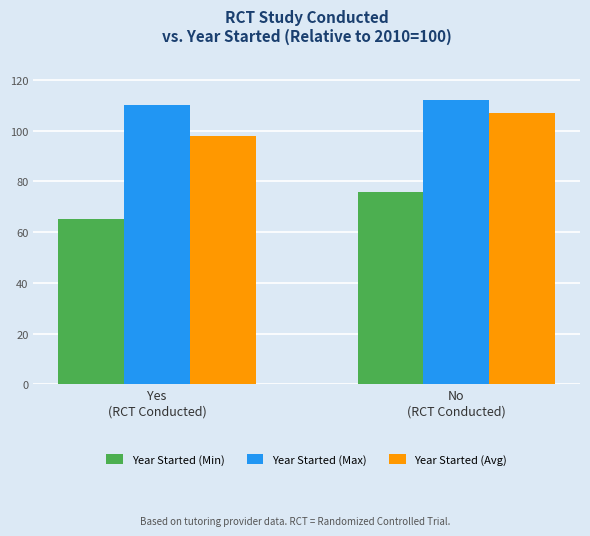

List the series in order of their peak value, lowest first.

Year Started (Min), Year Started (Avg), Year Started (Max)